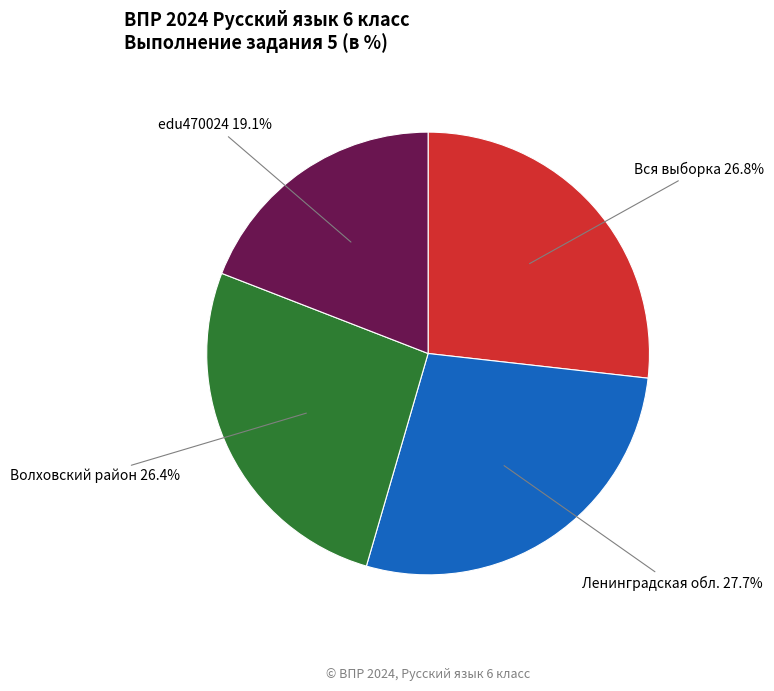

Is there any slice that represents more than half of the pie?

No